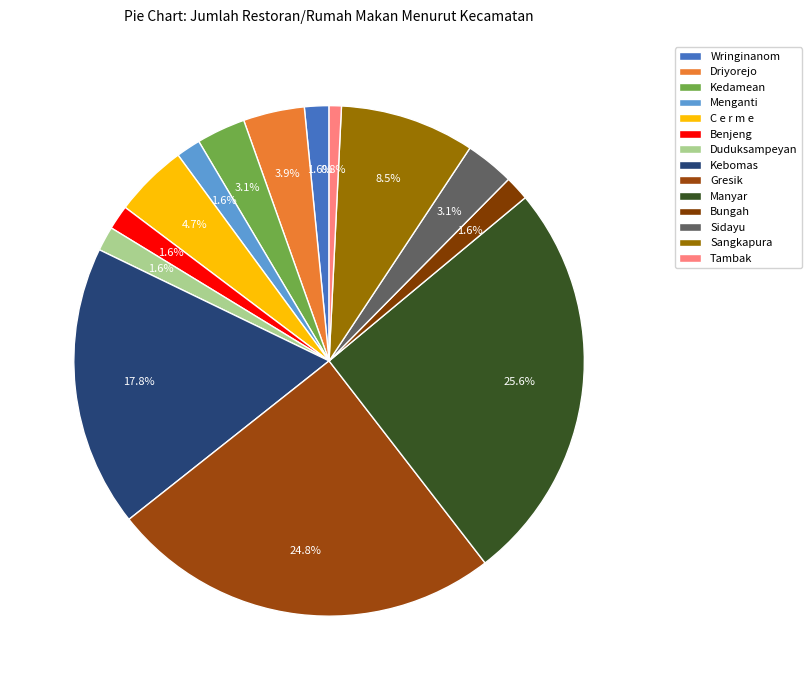

What portion of the pie excludes Benjeng?

98.4%